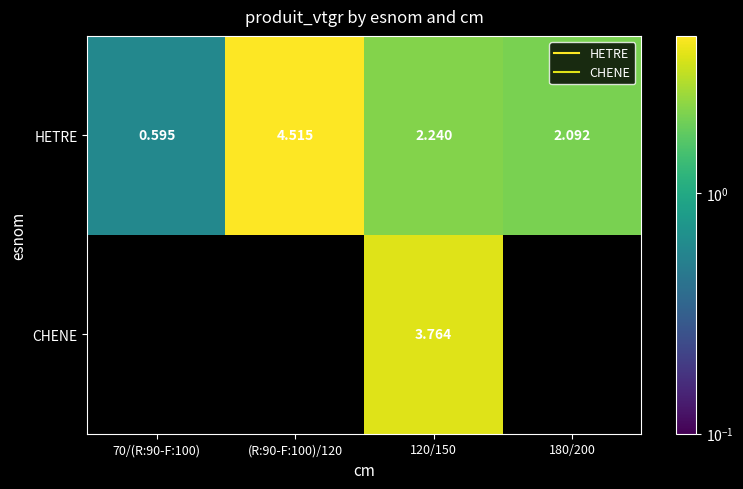

Which series has the largest total across all categories?

HETRE